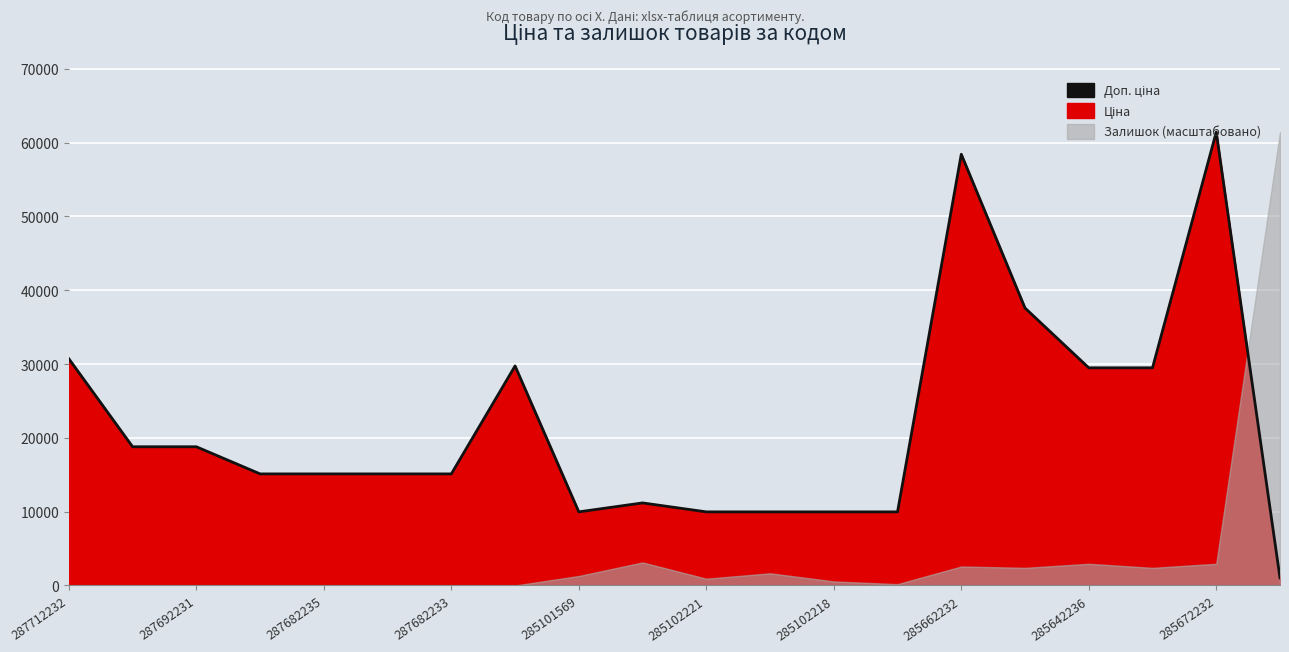

What is the difference between the second highest and second lowest values?

48451.6